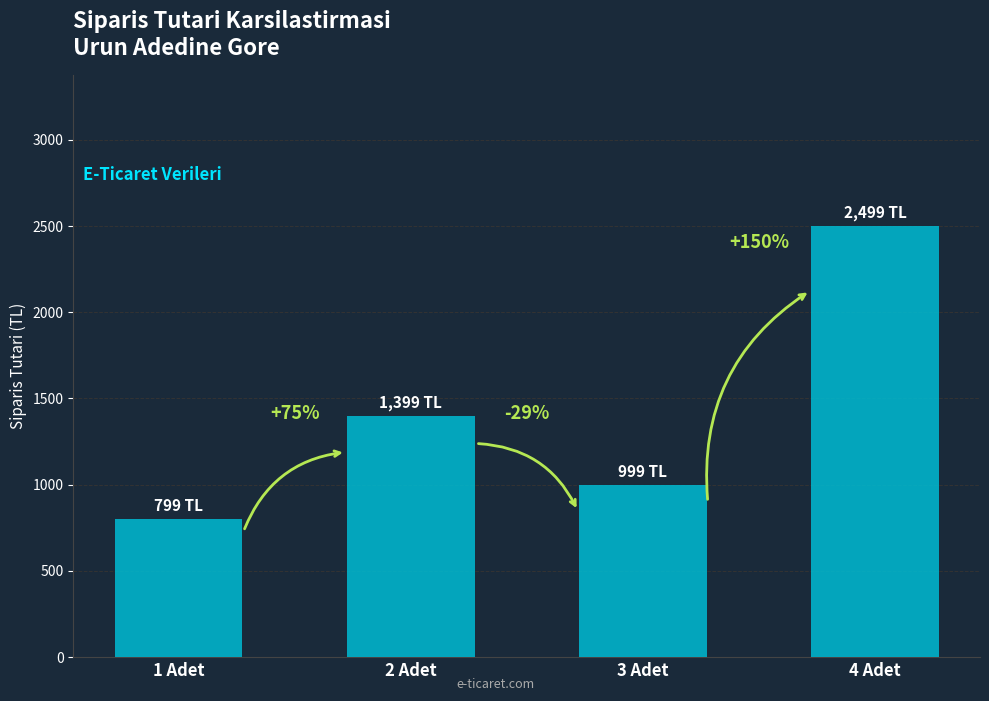

What is the change in value from 1 Adet to 4 Adet?

+1700